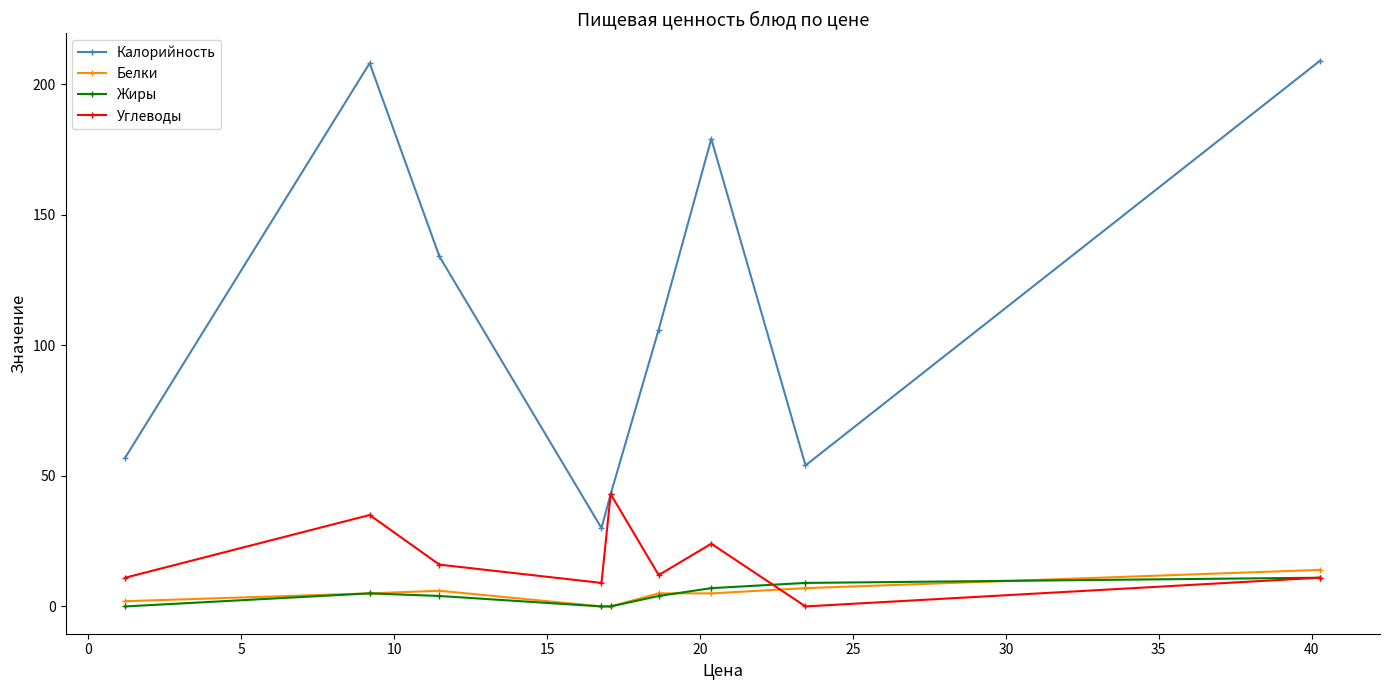

Which series has the largest total across all categories?

Калорийность